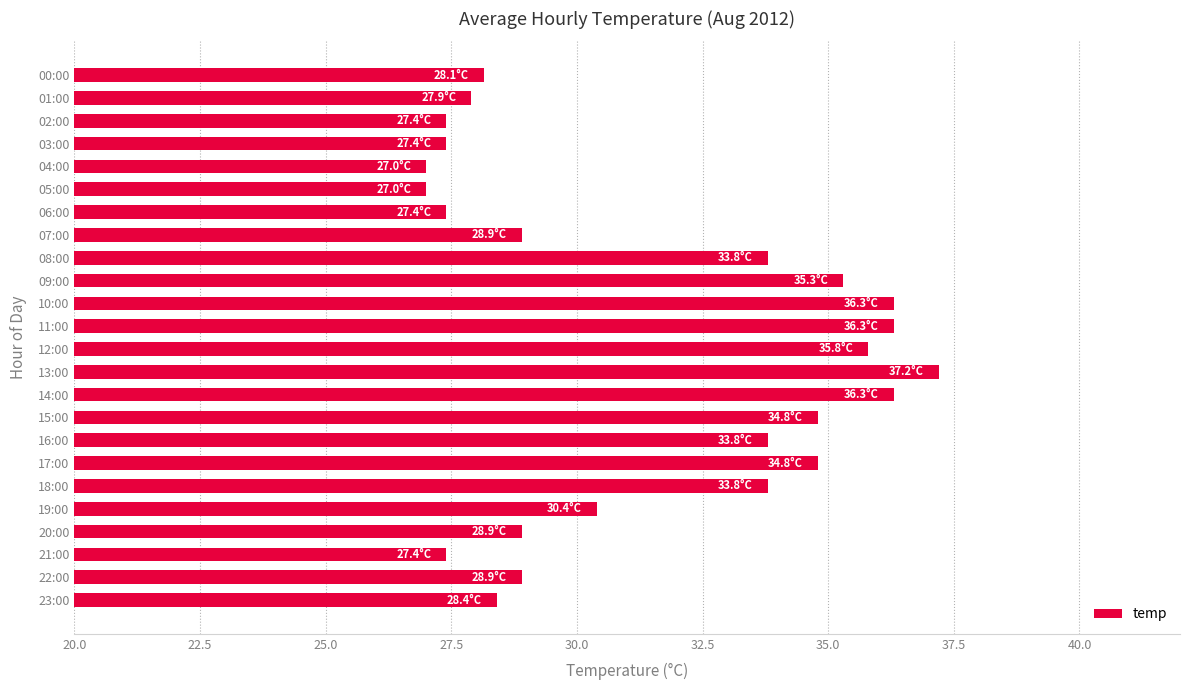

Are the bars grouped side by side (vs. stacked)?

No